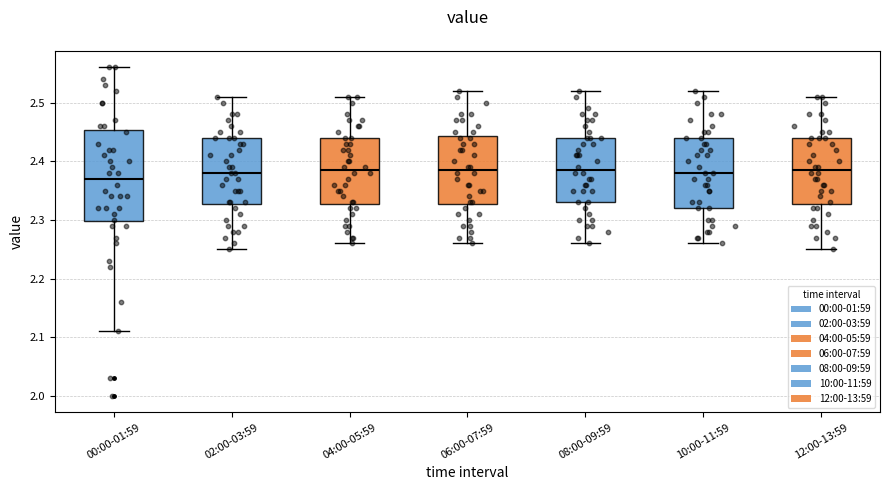

Where does the upper whisker of the box for 04:00-05:59 end on the y-axis? The values are not printed on the chart, so give them approximately, as read against the axis.

2.51